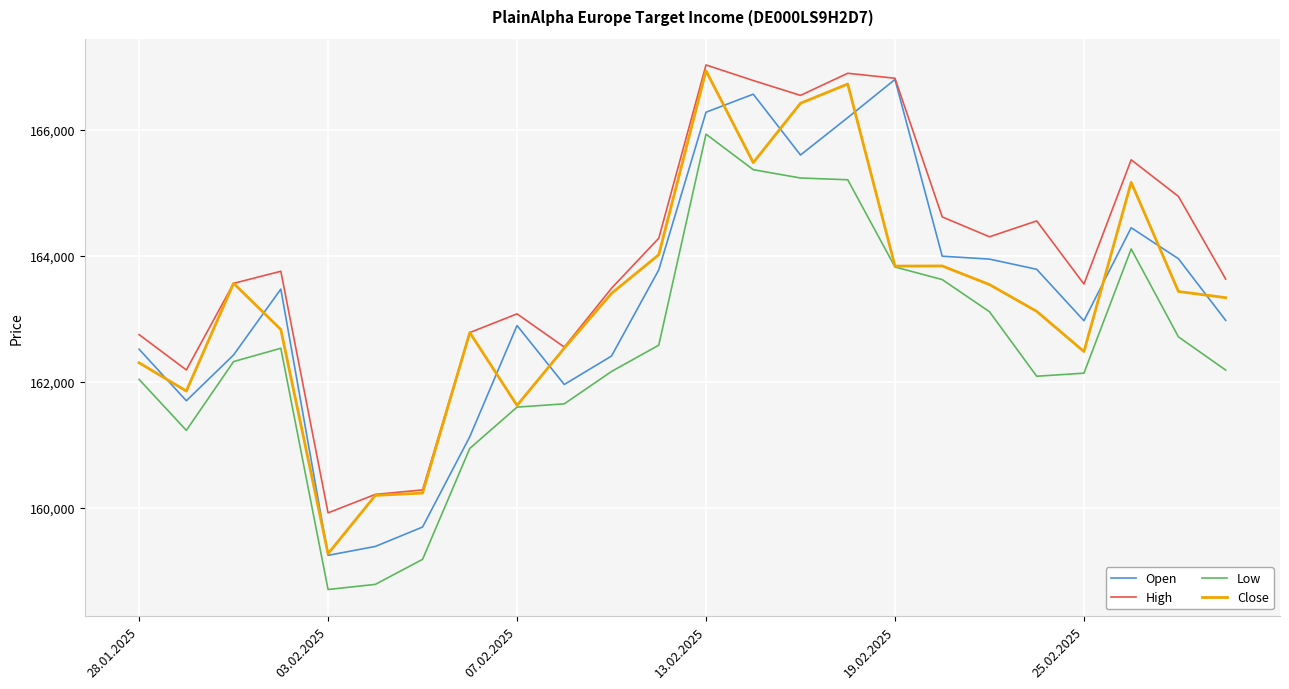

How many categories are shown in the chart?

24